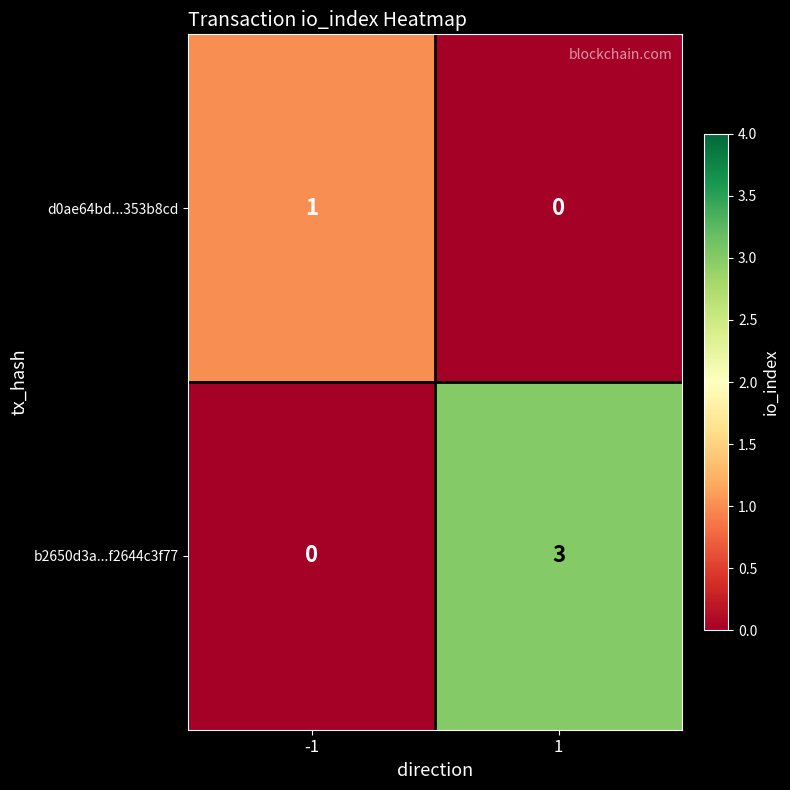

Is the value of d0ae64bd...353b8cd at -1 greater than the value of b2650d3a...f2644c3f77 at 1?

No